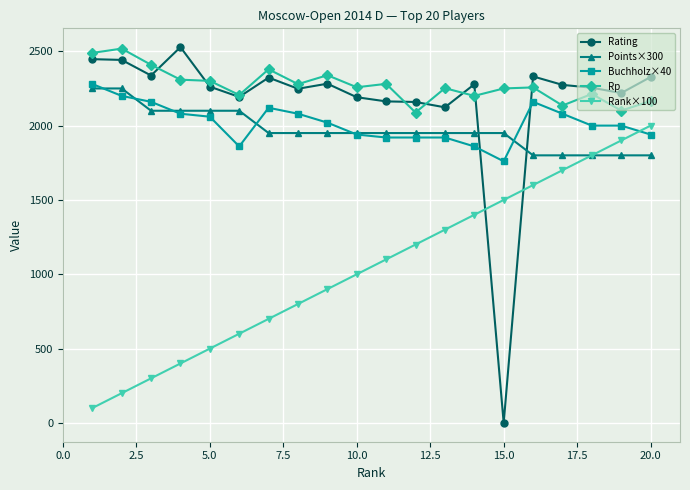

What is the value of the Rank×100 point at the 10th from the left?

1000